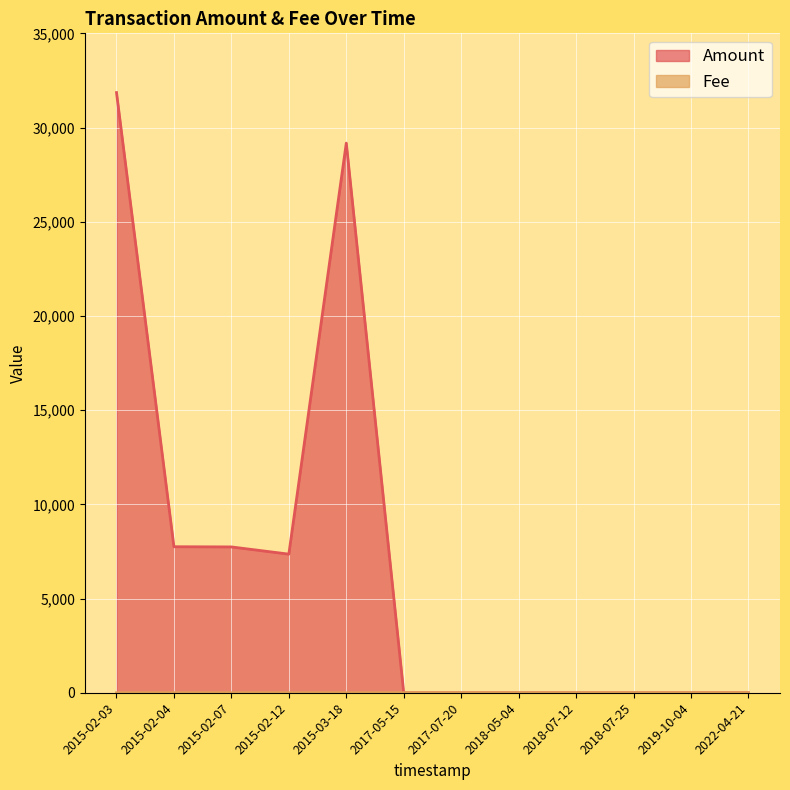

At which label is Fee closest to 0?

2019-10-04